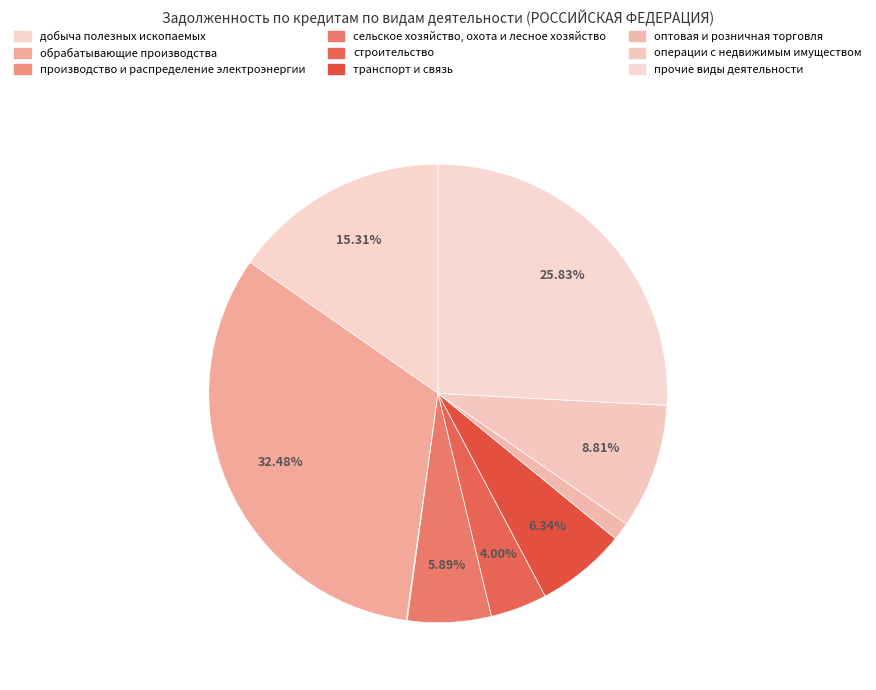

What is the largest slice in the pie chart?

обрабатывающие производства